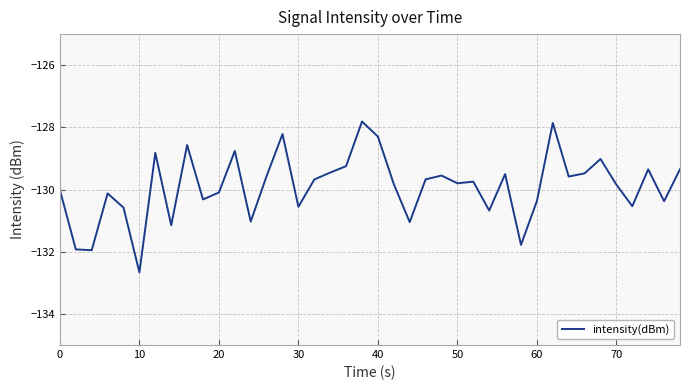

What is the difference between the maximum and minimum values?

4.9